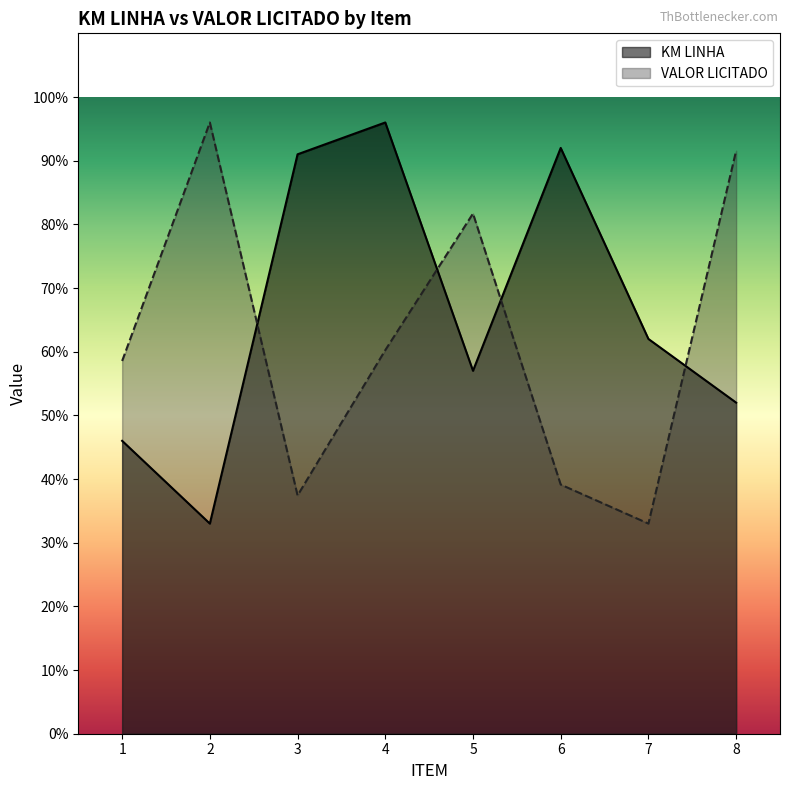

Does the chart display data point markers on the line(s)?

No